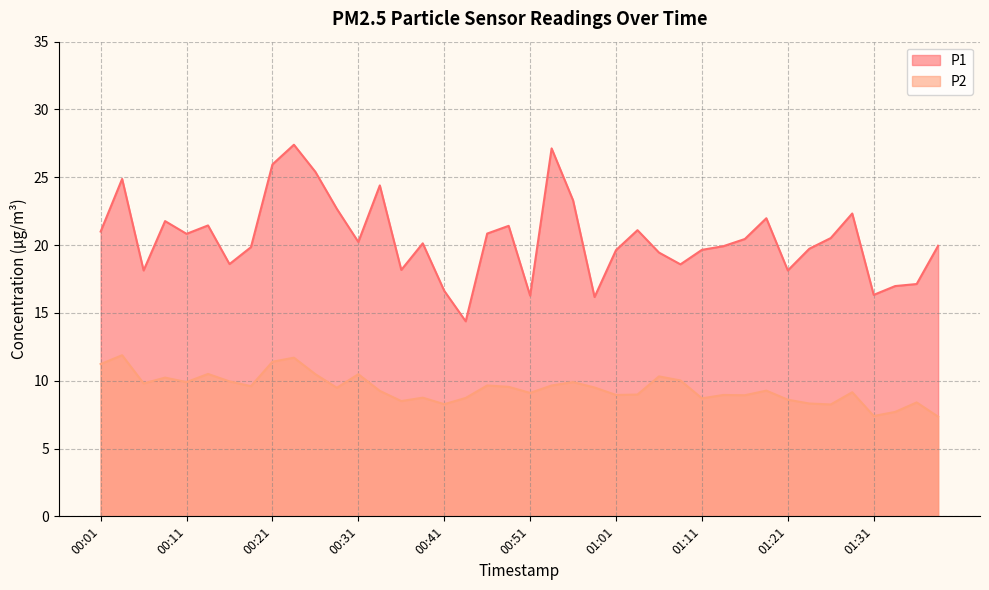

Which category has the lowest value across all series?

01:39